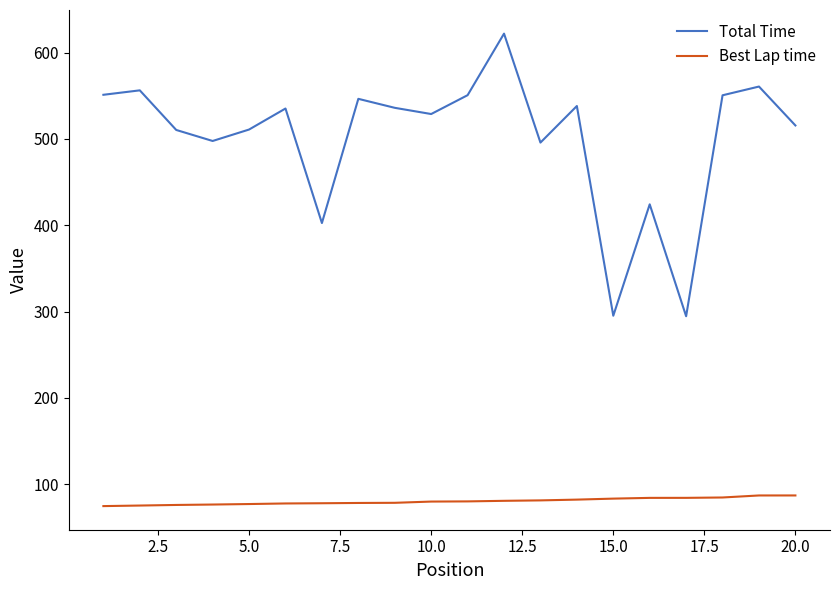

What is the sum of all Total Time values?

10022.1